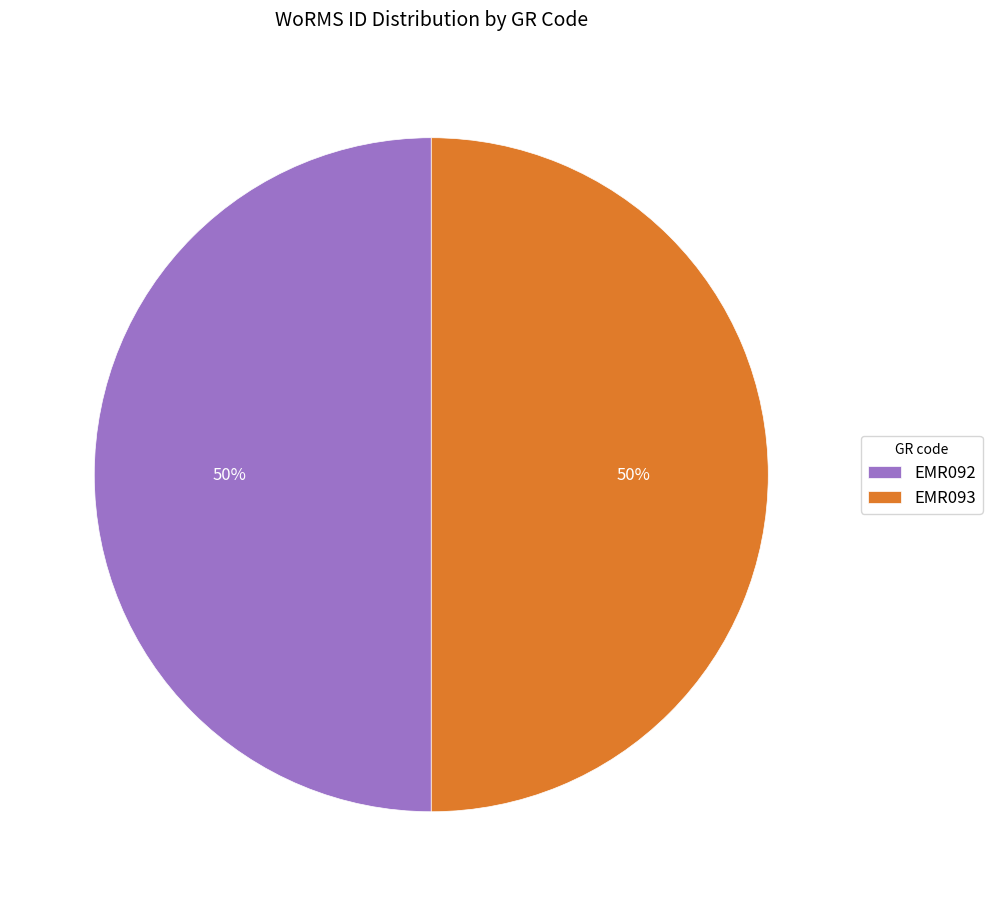

To the nearest percent, what is the combined percentage of EMR093 and EMR092?

100%